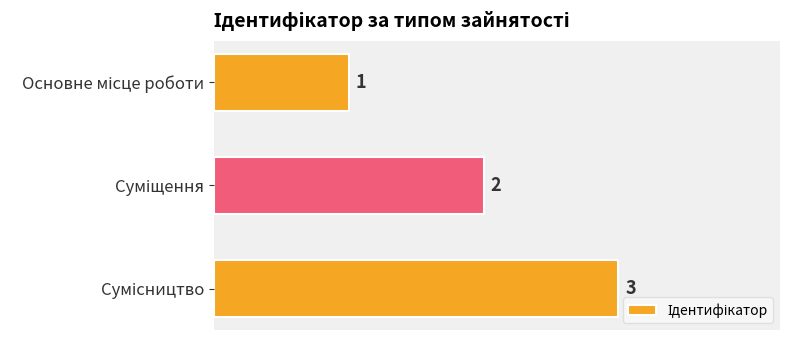

What is the greatest value displayed?

3